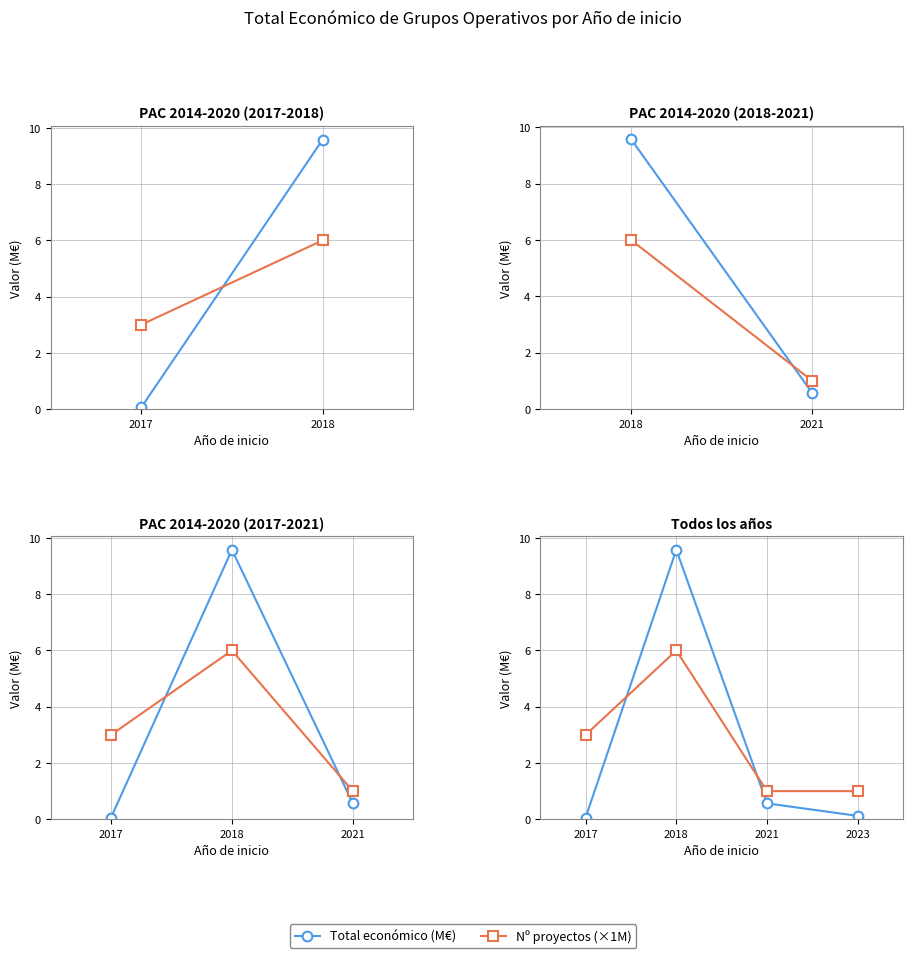

Is it true that Total económico (M€) equals 0.1 at 2017?

True